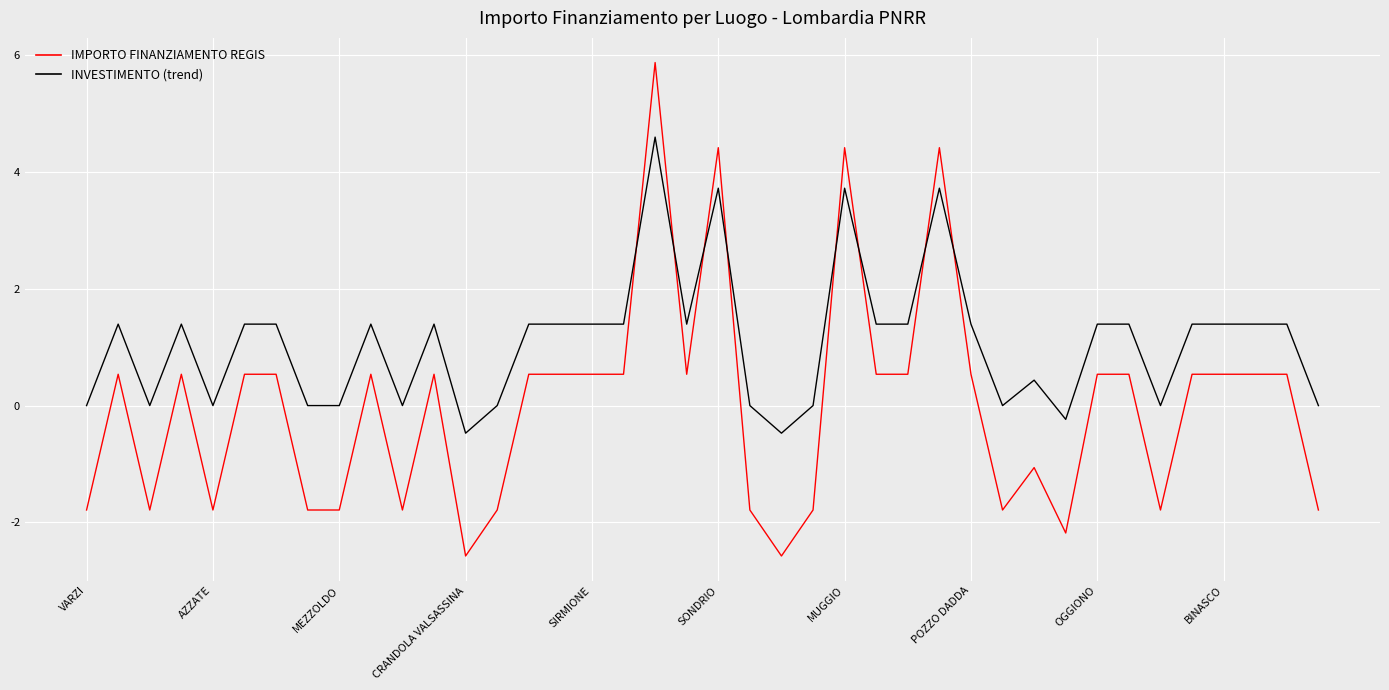

How many data points does each series have?

40